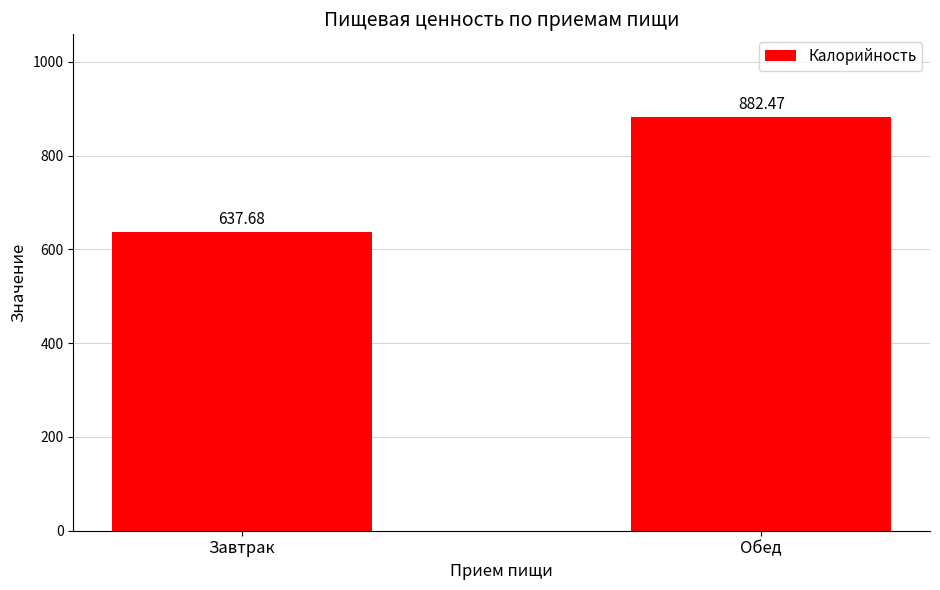

What is the label of the 1st bar from the left?

Завтрак